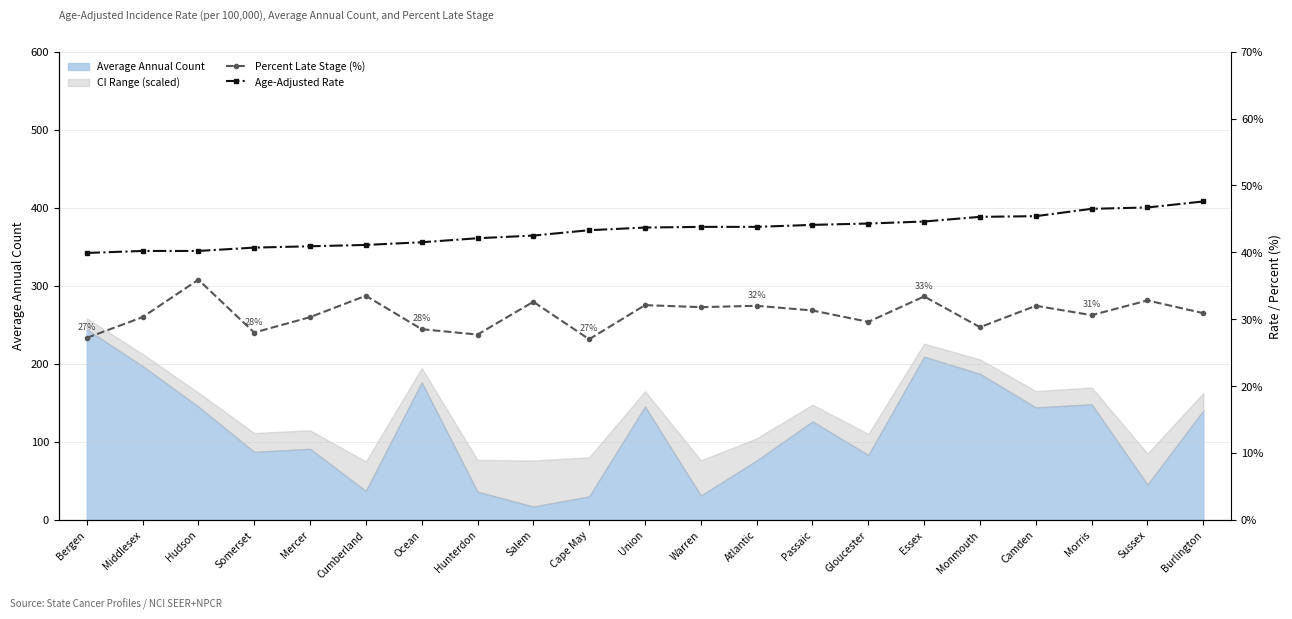

What is the average value of the Percent Late Stage (%) series?

30.8